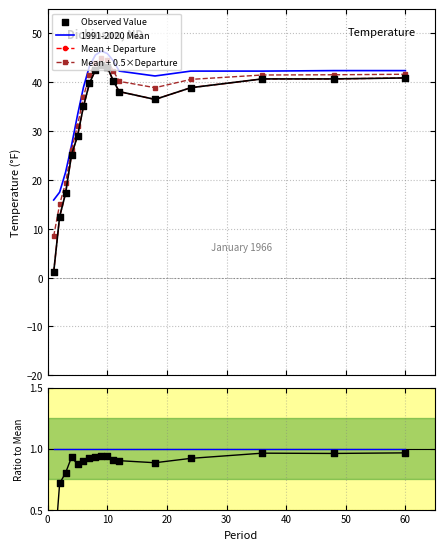

Which series reaches the minimum Y coordinate?

Value / Mean